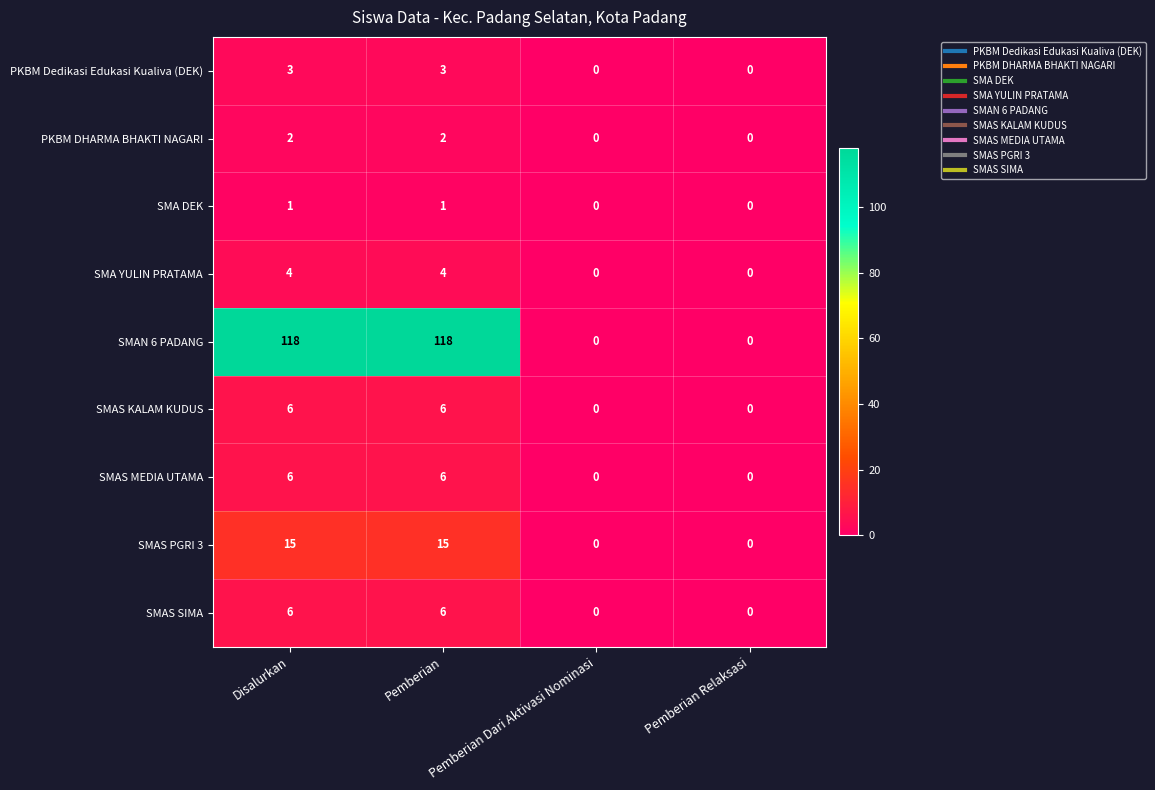

What is the difference between the highest and lowest values at Disalurkan?

117